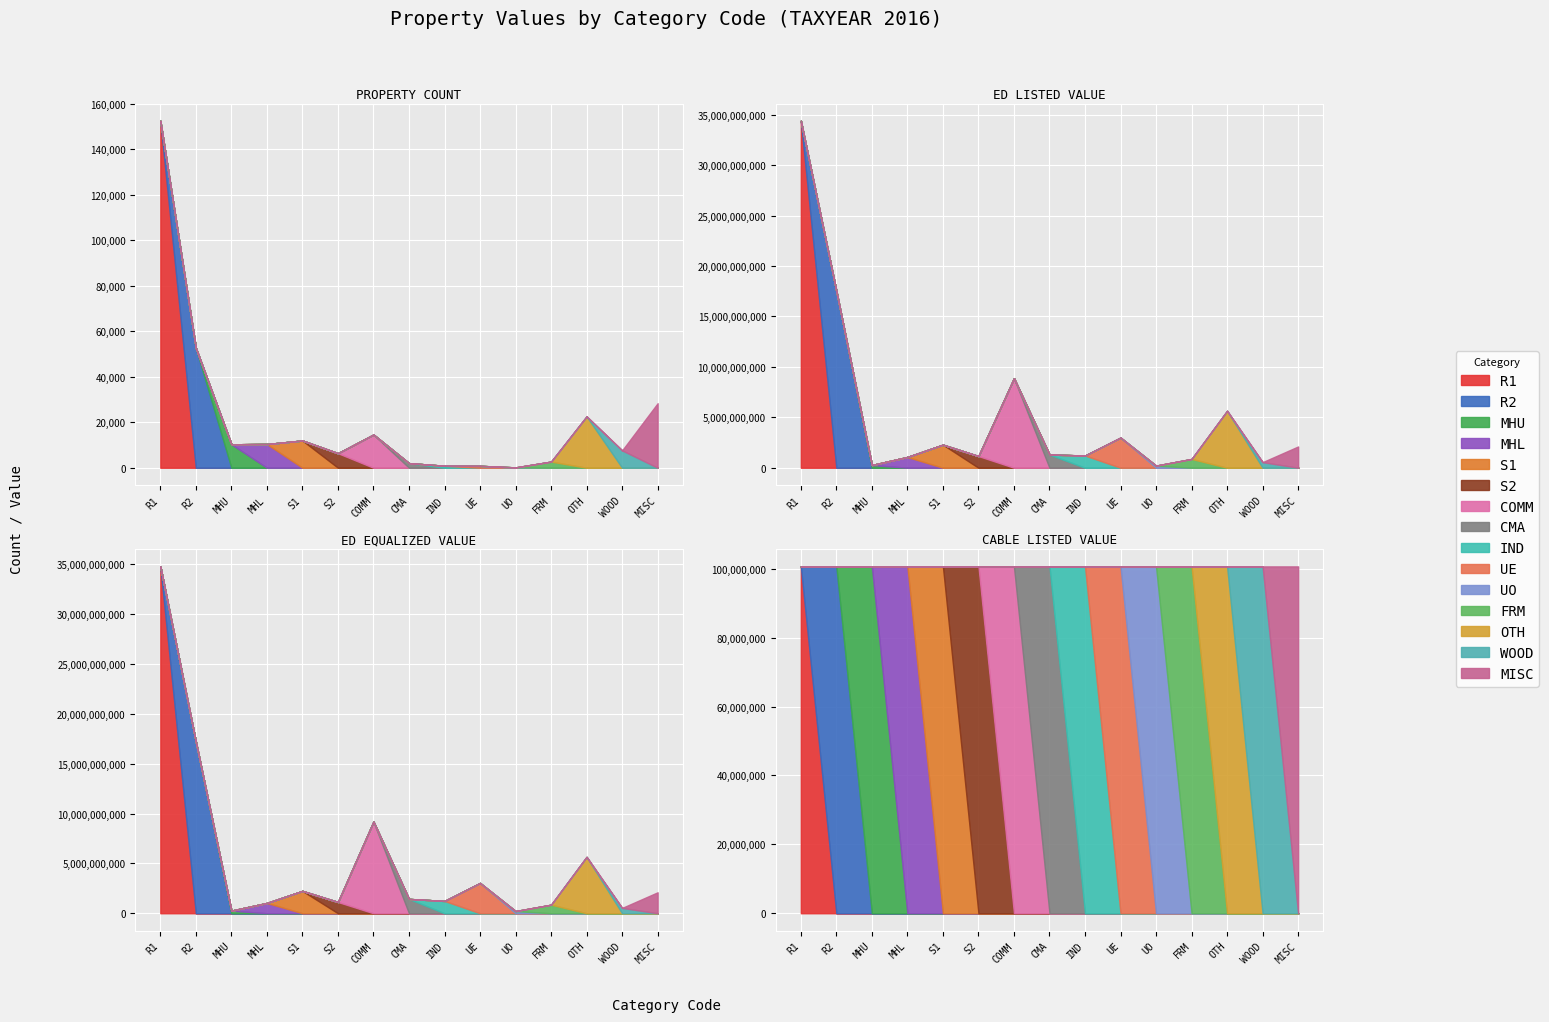

True or false: CABLE LISTED VALUE has a value of 180736101 at MHU.

False